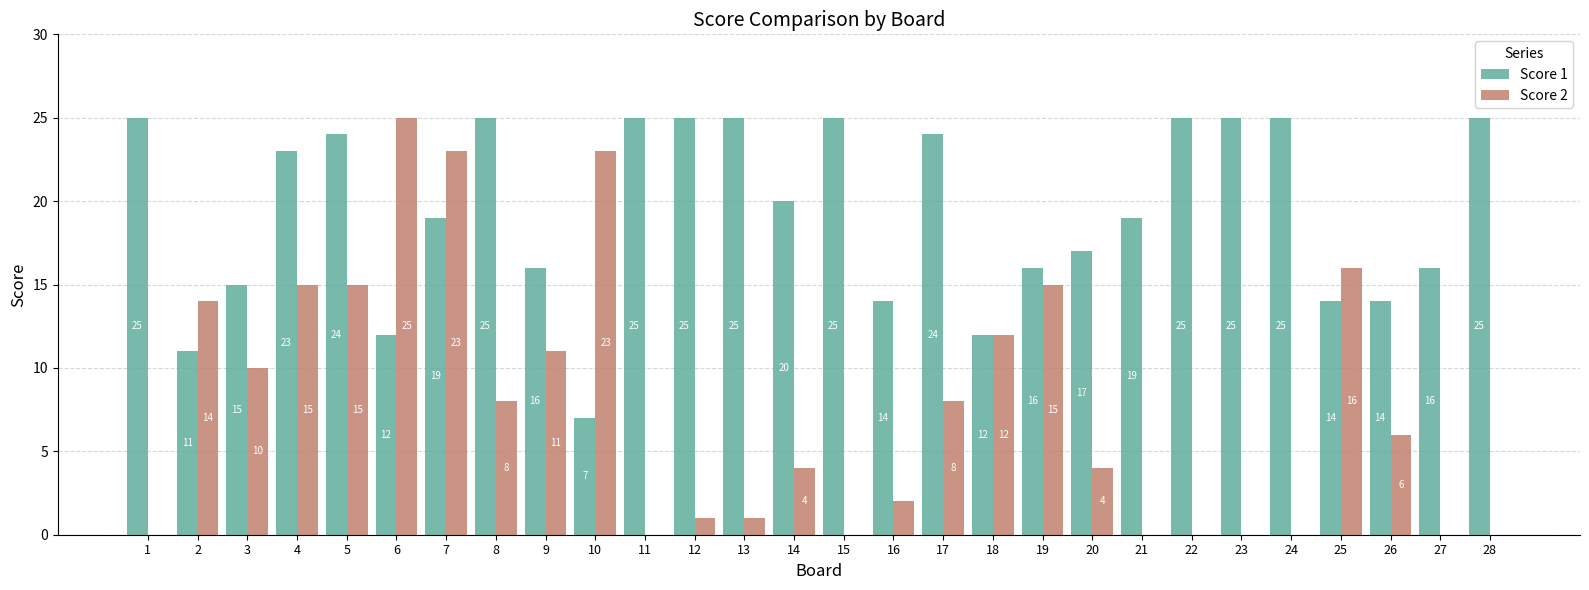

Is it true that Score 1 equals 9 at 1?

False